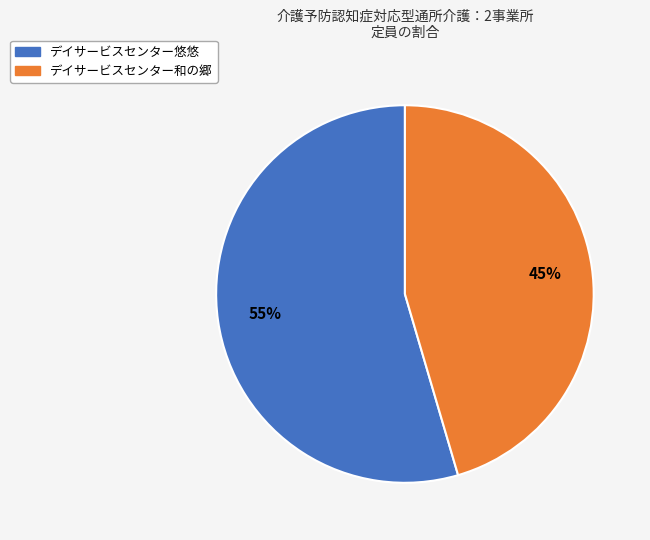

Combined, do デイサービスセンター悠悠 and デイサービスセンター和の郷 account for over 50%?

Yes